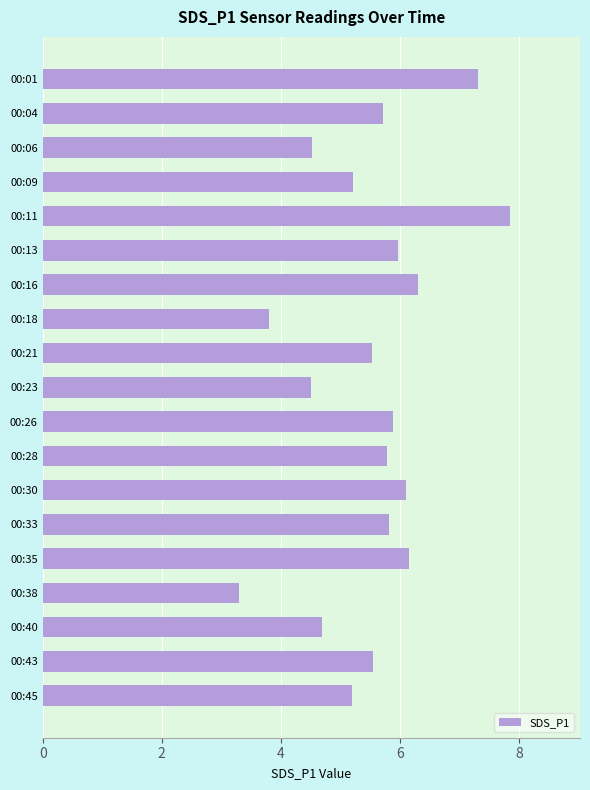

Which label corresponds to the smallest value in the chart?

00:38